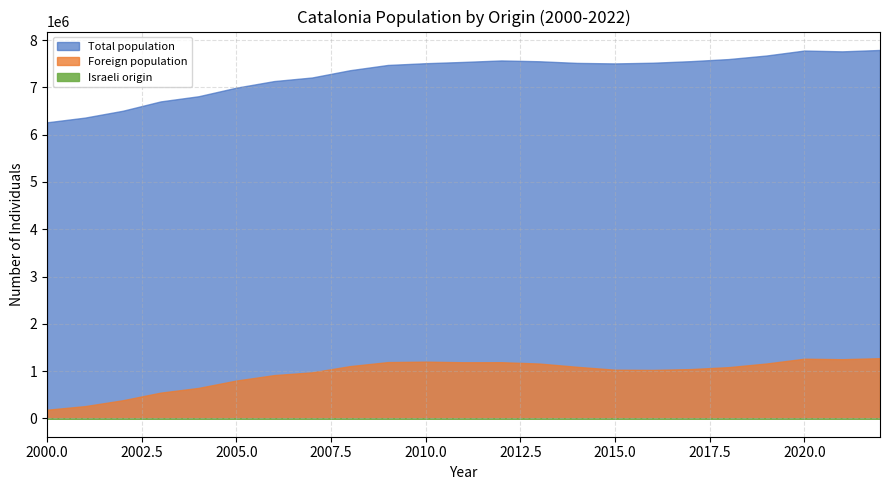

What is the sum of all Total population values?

167720904